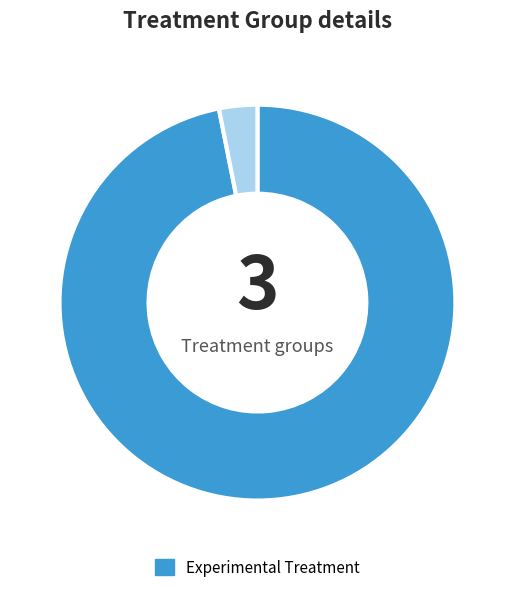

Is there a majority slice in this chart?

Yes